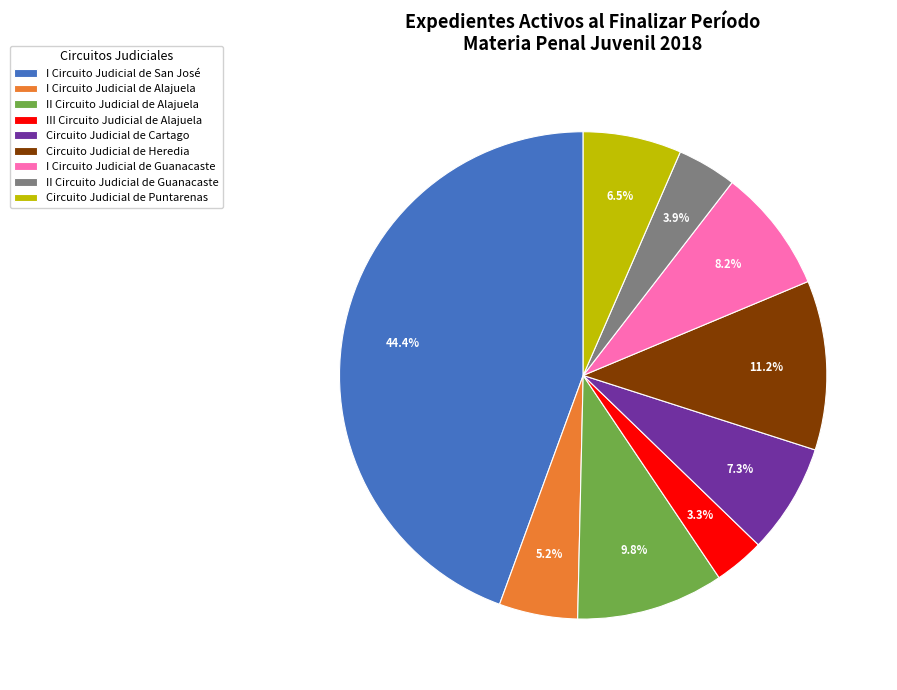

Is there a majority slice in this chart?

No